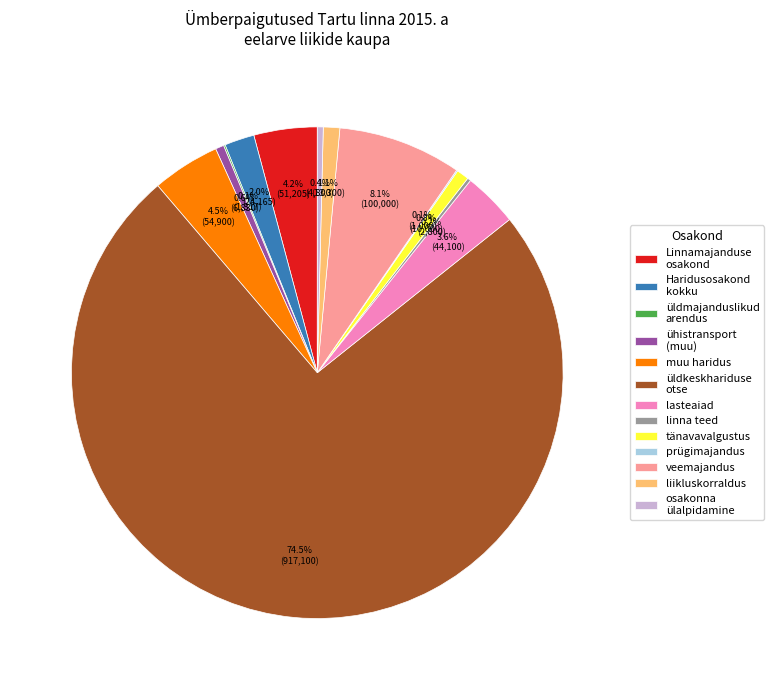

Which category accounts for the majority?

üldkeskhariduse otse